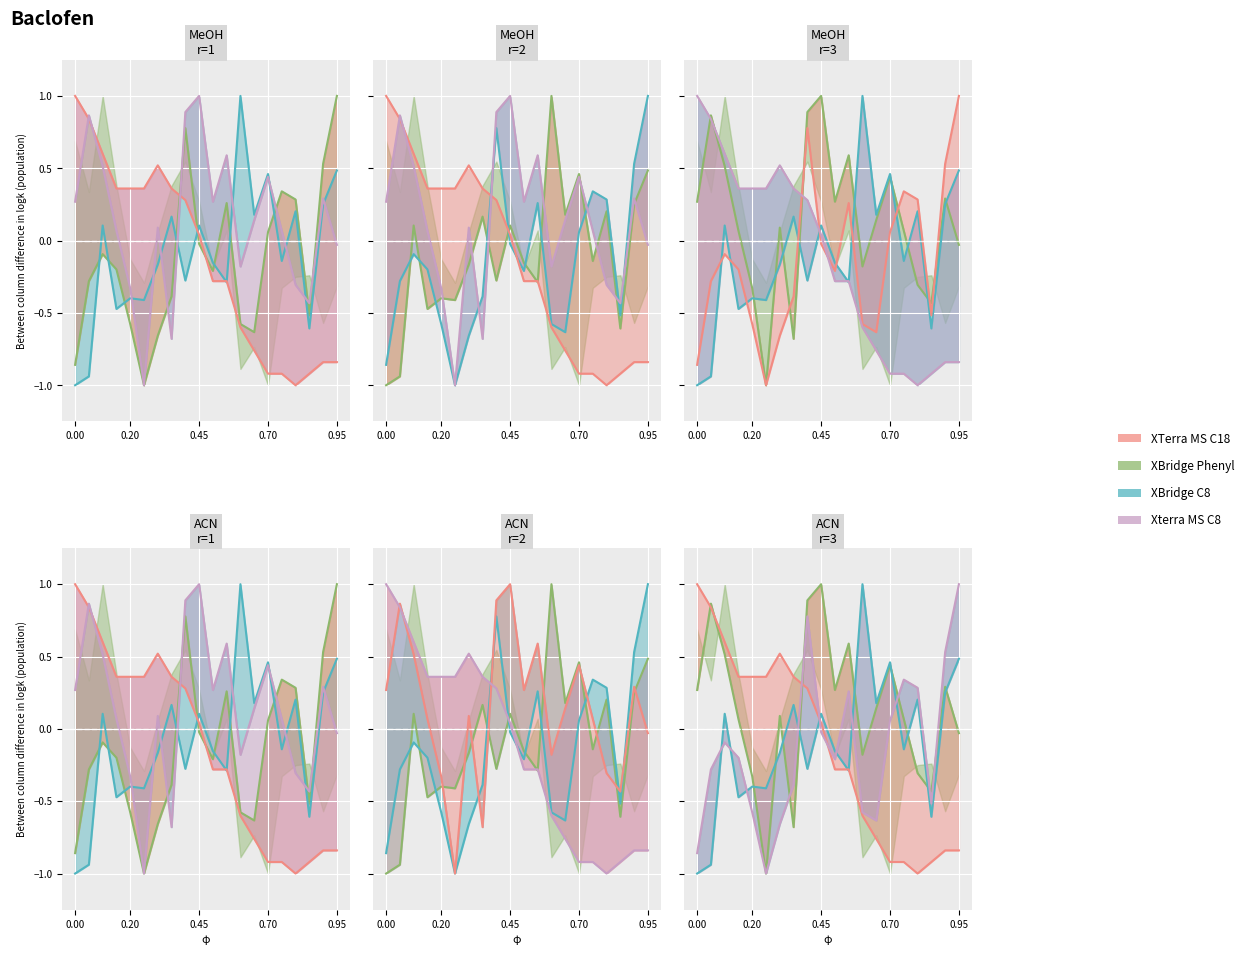

What is the smallest value displayed?

-1.0